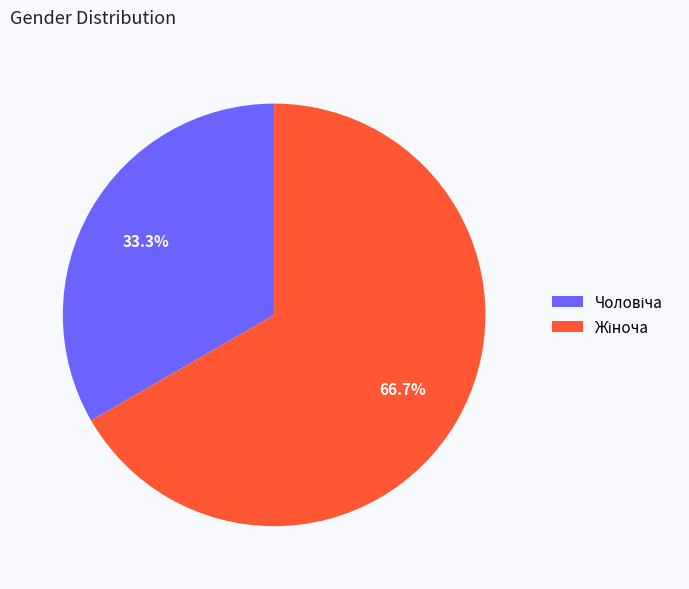

Is there a majority slice in this chart?

Yes